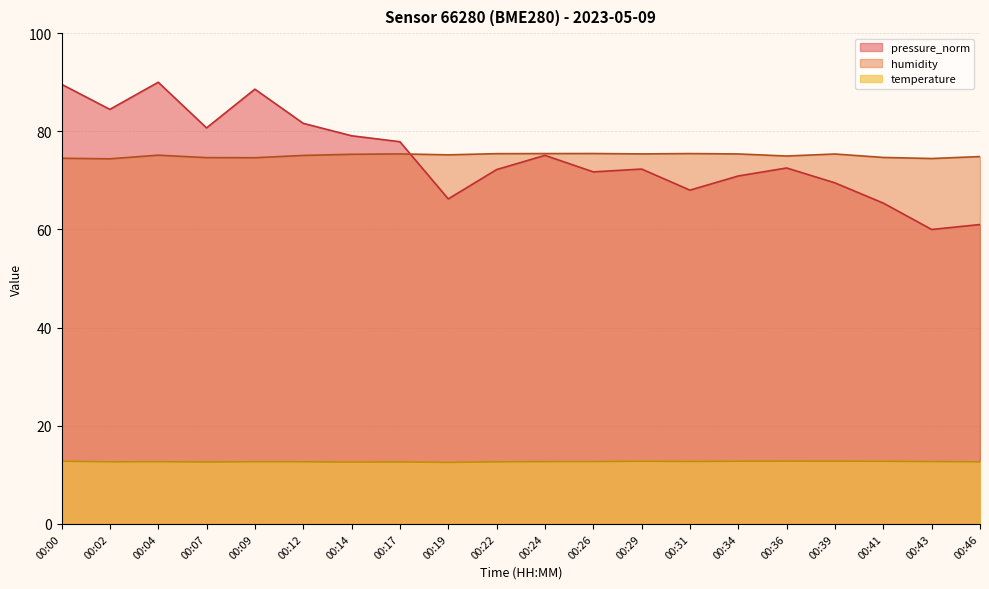

What is the spread (max minus min) of values at 00:07?

68.1